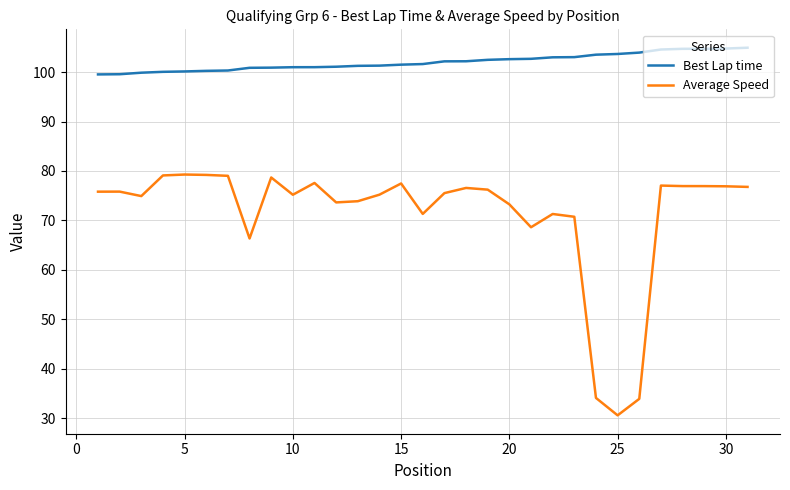

How many distinct data groups are displayed?

2